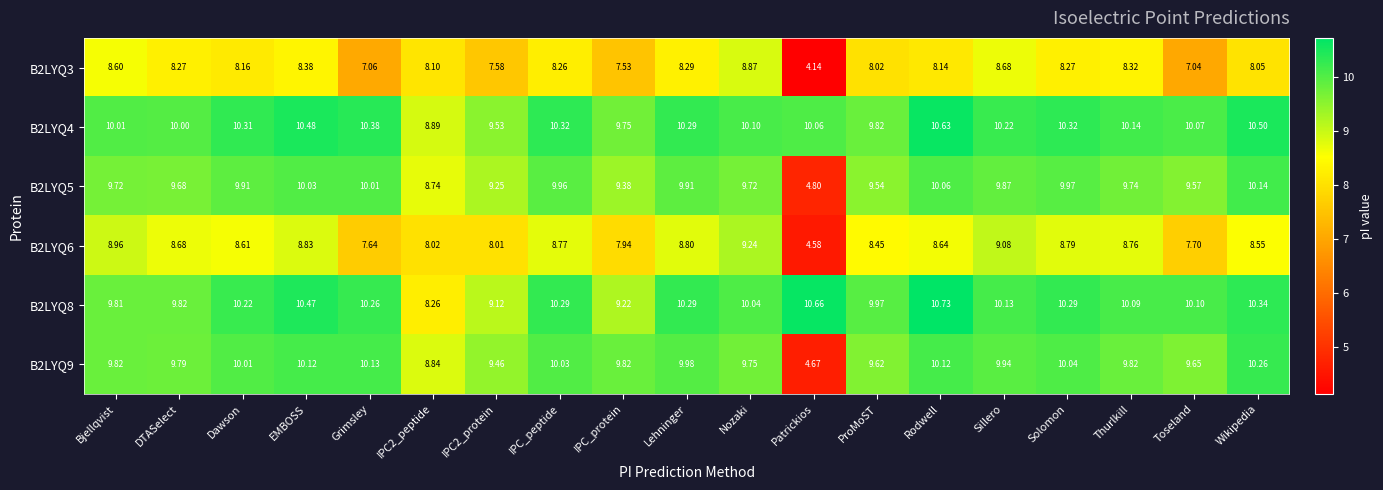

At which category does the chart reach its minimum across all series?

Patrickios